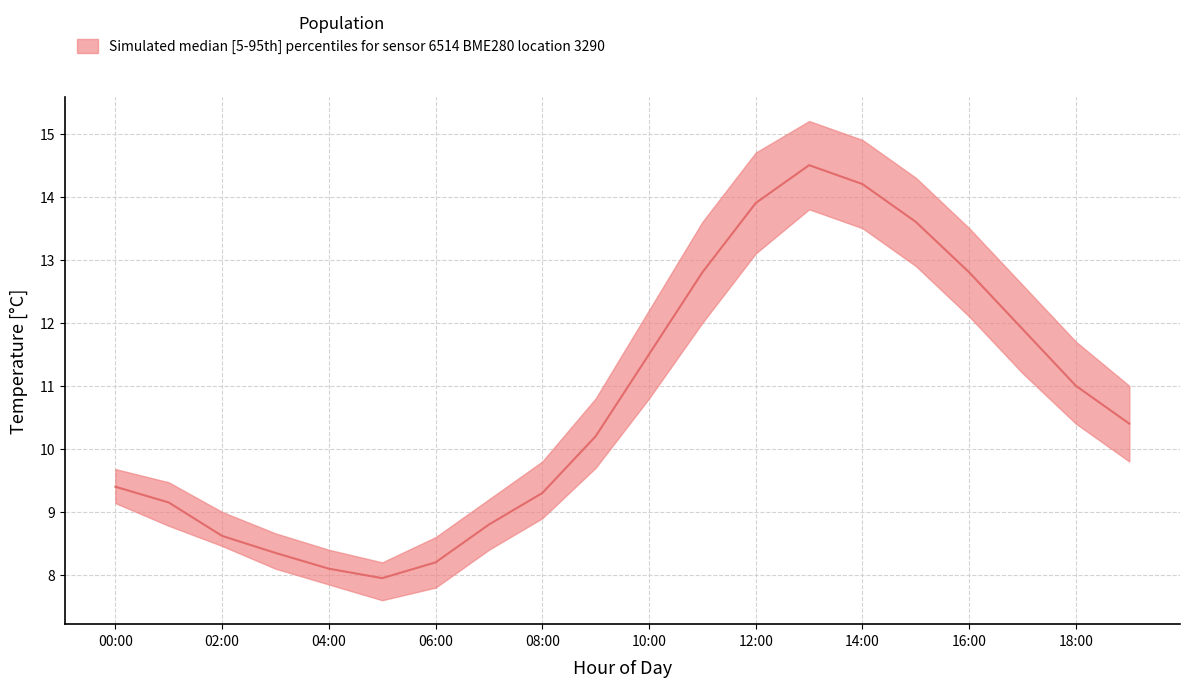

In median, how many points are higher than both neighbors (excluding endpoints)?

1